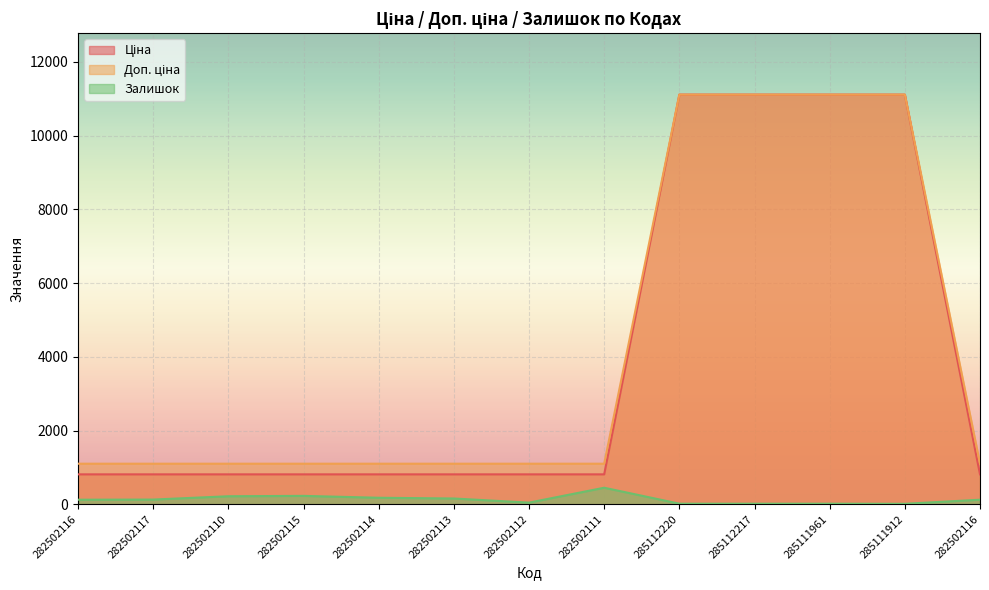

Reading right to left, extract all data points from this chart.

Ціна: 813.0	11113.6	11113.6	11113.6	11113.6	813.0	813.0	813.0	813.0	813.0	813.0	813.0	813.0
Доп. ціна: 1101.8	11113.6	11113.6	11113.6	11113.6	1101.8	1101.8	1101.8	1101.8	1101.8	1101.8	1101.8	1101.8
Залишок: 125.0	14.0	17.0	17.0	17.0	450.0	46.0	158.0	178.0	229.0	219.0	129.0	125.0